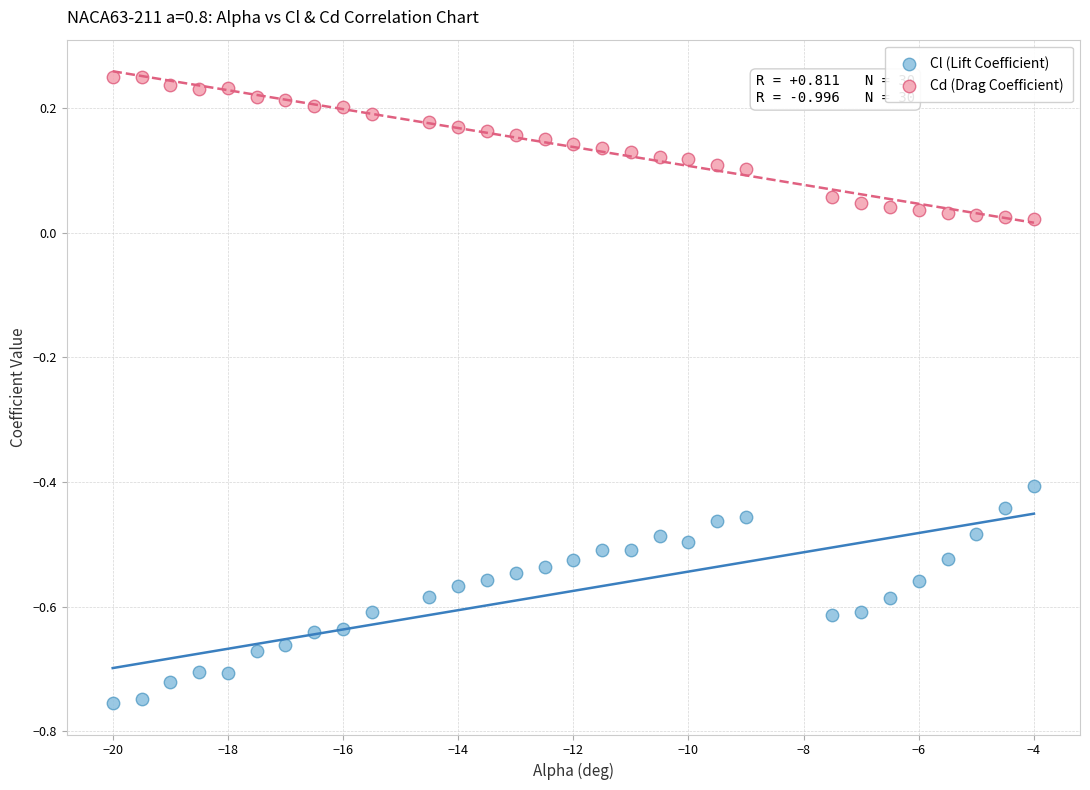

Which series contains the highest Y value?

Cd (Drag Coefficient)